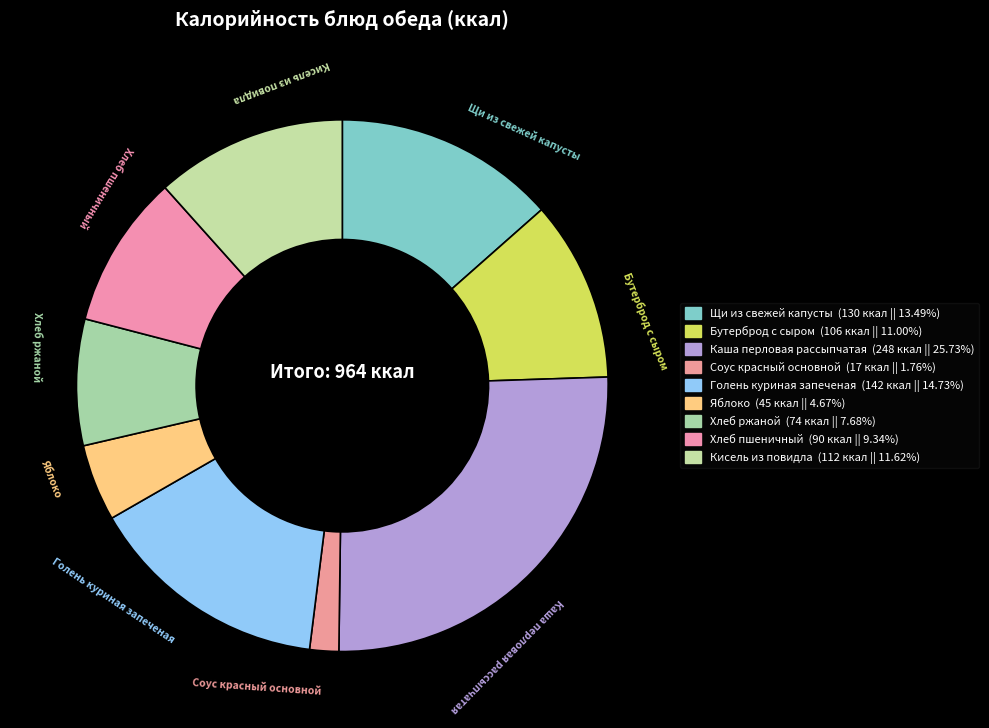

Is it true that Хлеб пшеничный is 9% of the pie?

True